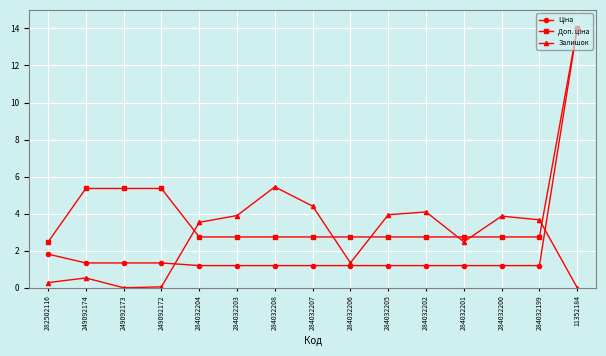

The value of Залишок at 284032199 is 5.3. True or false?

False